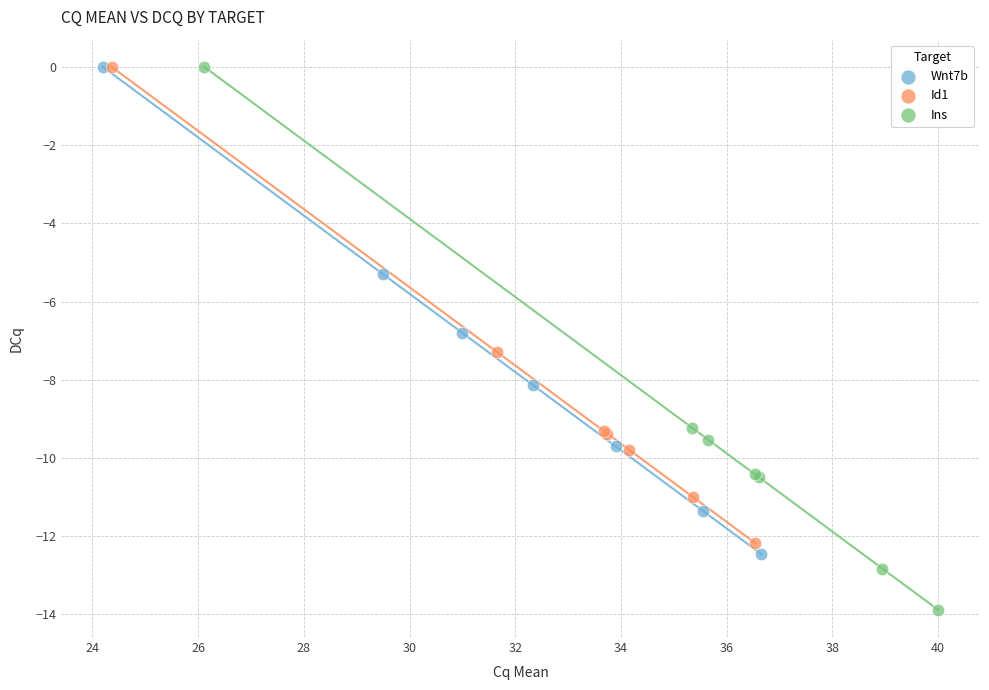

Which series has the widest spread of Y values?

Ins